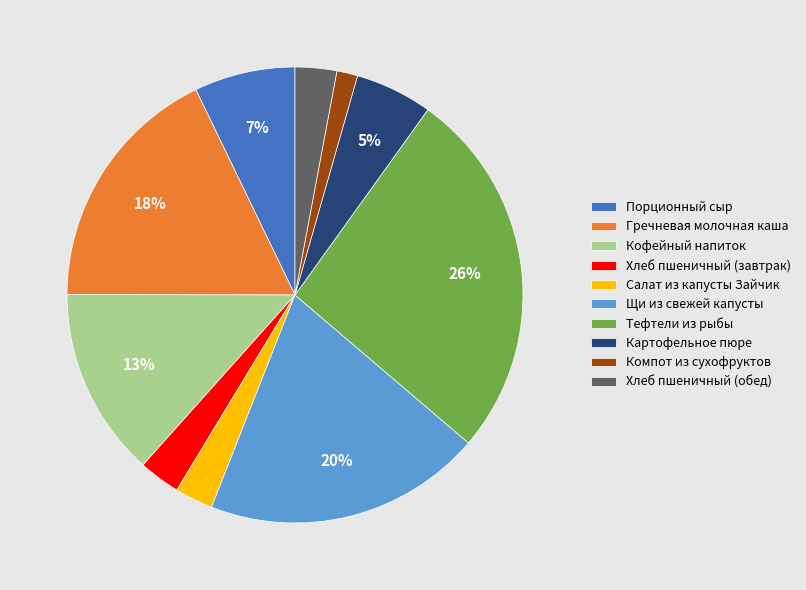

What is the ratio of the value at Щи из свежей капусты to the value at Хлеб пшеничный (завтрак)?

6.7